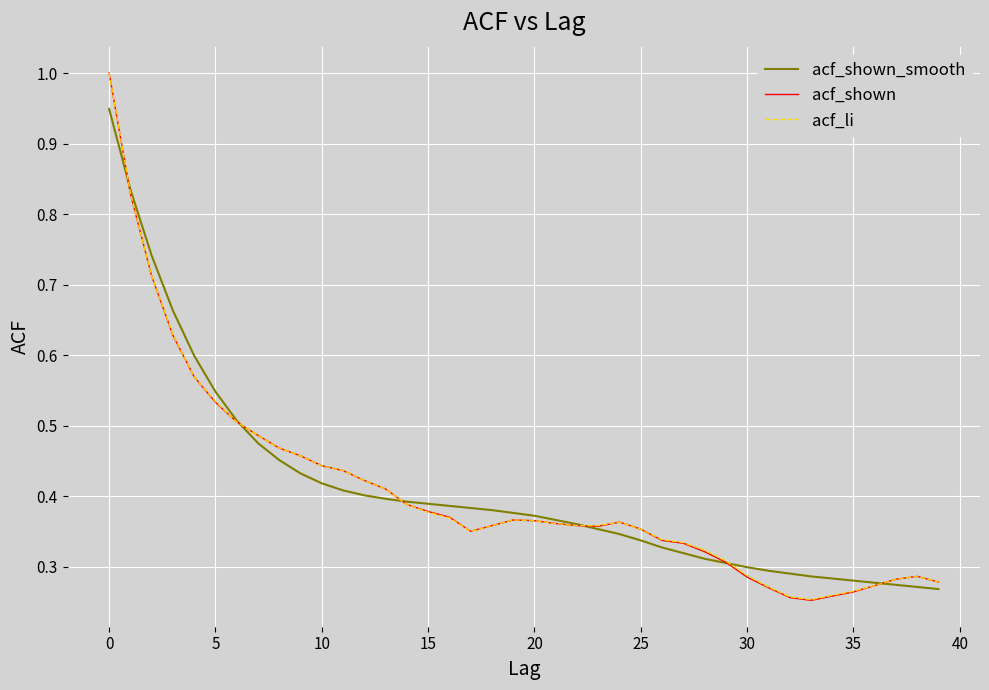

What are all the series names shown in the legend?

acf_shown_smooth, acf_shown, acf_li